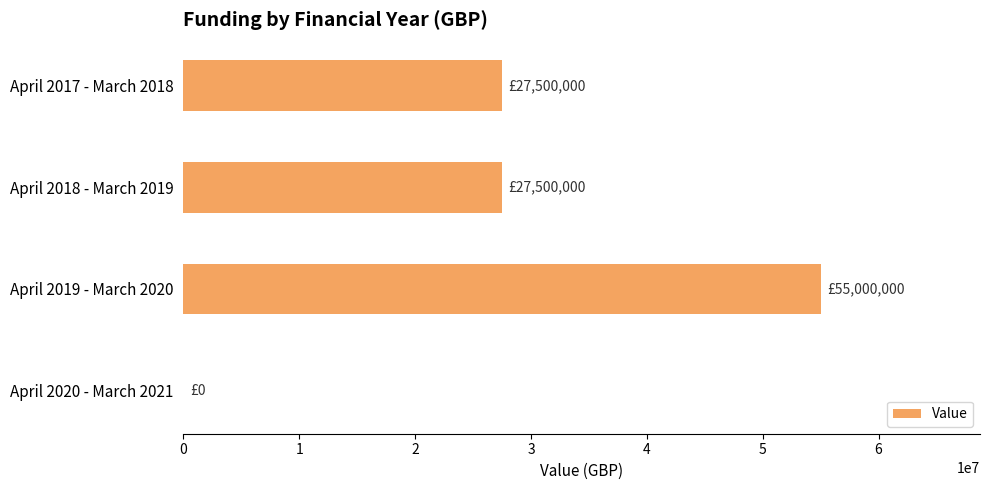

Which has a higher value, April 2017 - March 2018 or April 2020 - March 2021?

April 2017 - March 2018